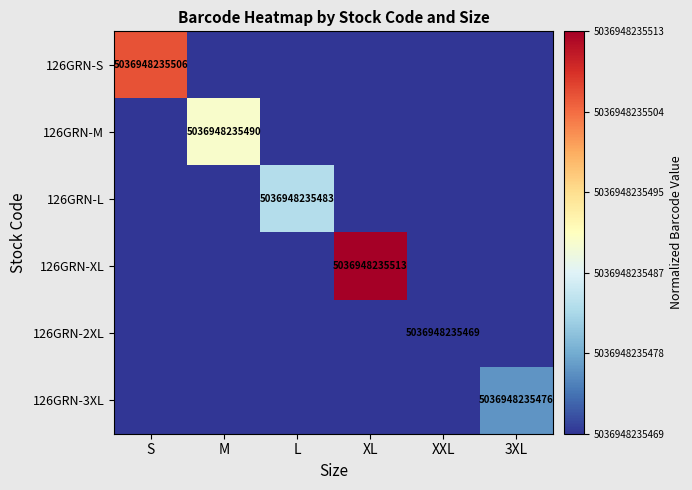

The value of 126GRN-M at M is 2014513902509. True or false?

False